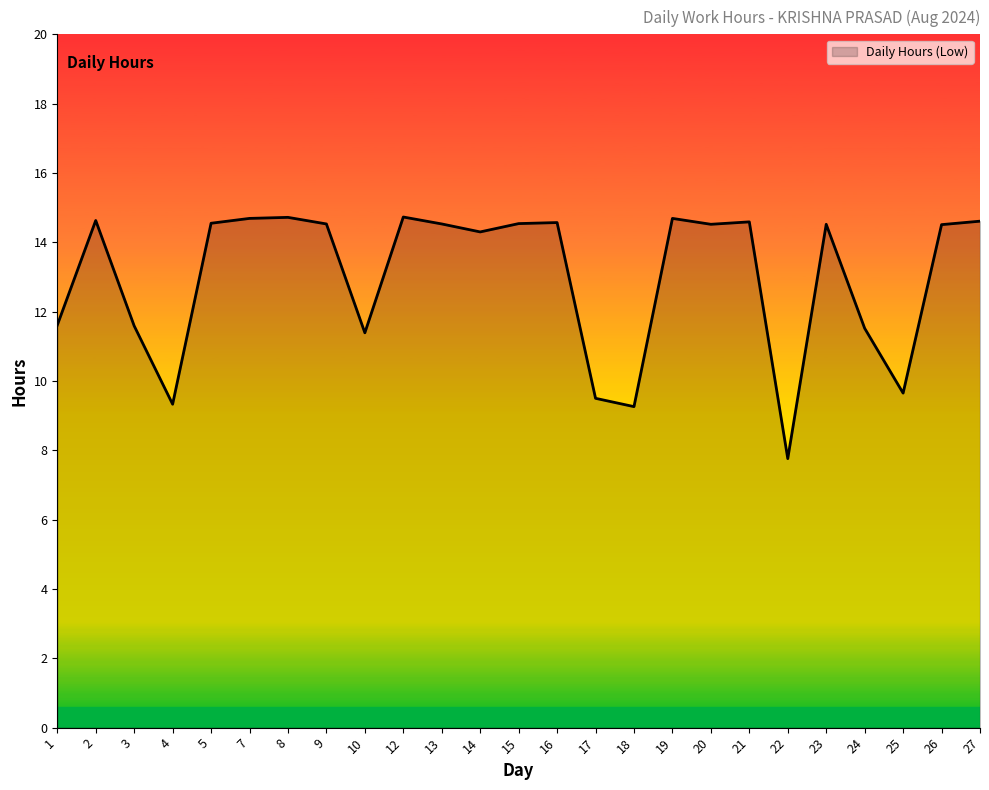

True or false: the data shows 9.3 at 18.

True